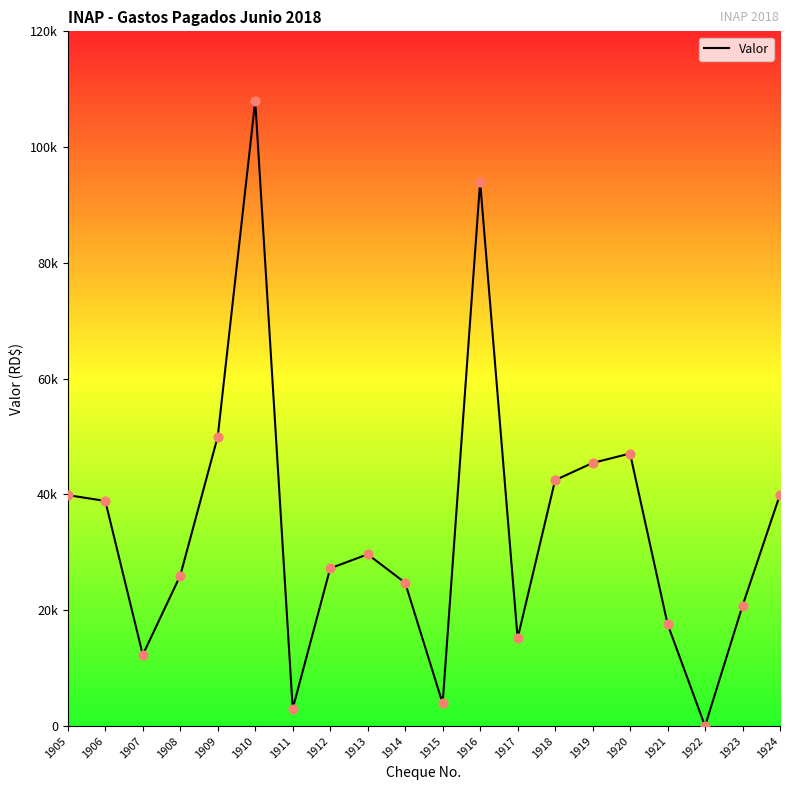

Which has a higher value, 1905 or 1912?

1905